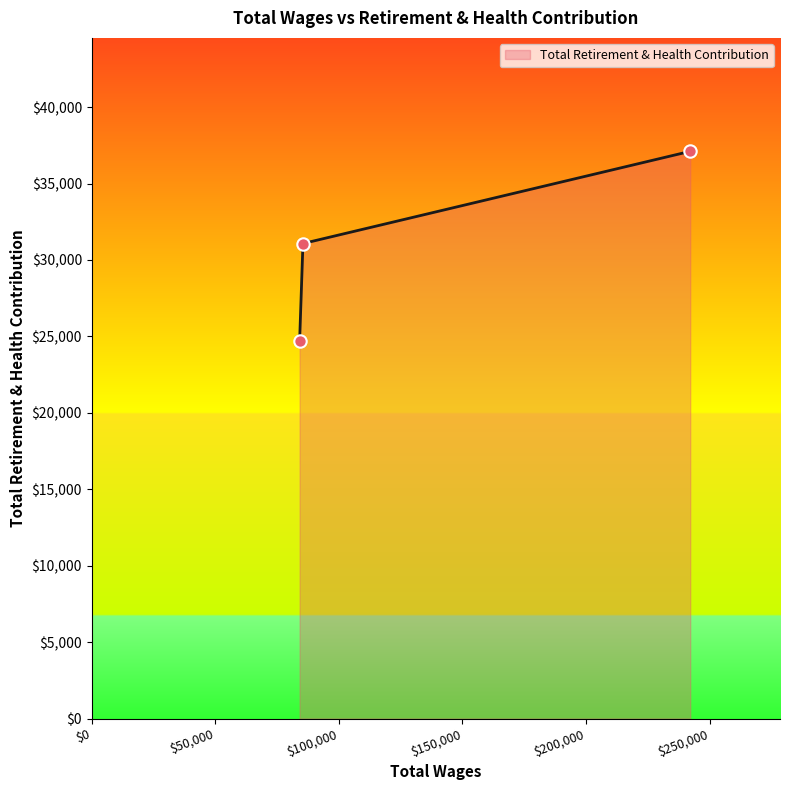

What is the average value?

30961